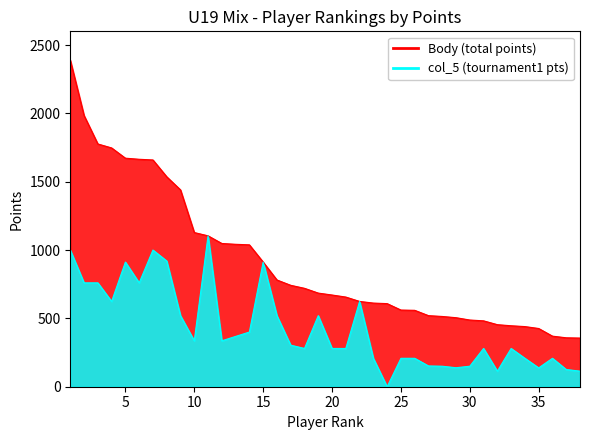

True or false: Body (total points) has more than 0 interior local peaks.

False